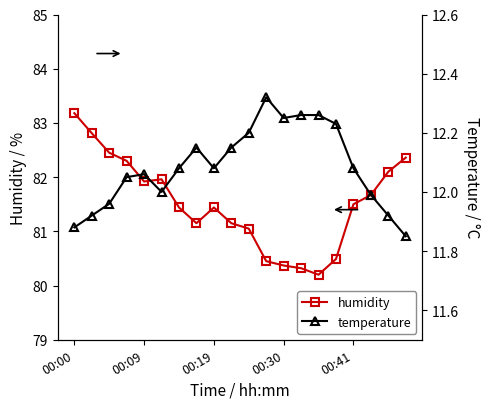

At which category is the sum across all series the highest?

00:00